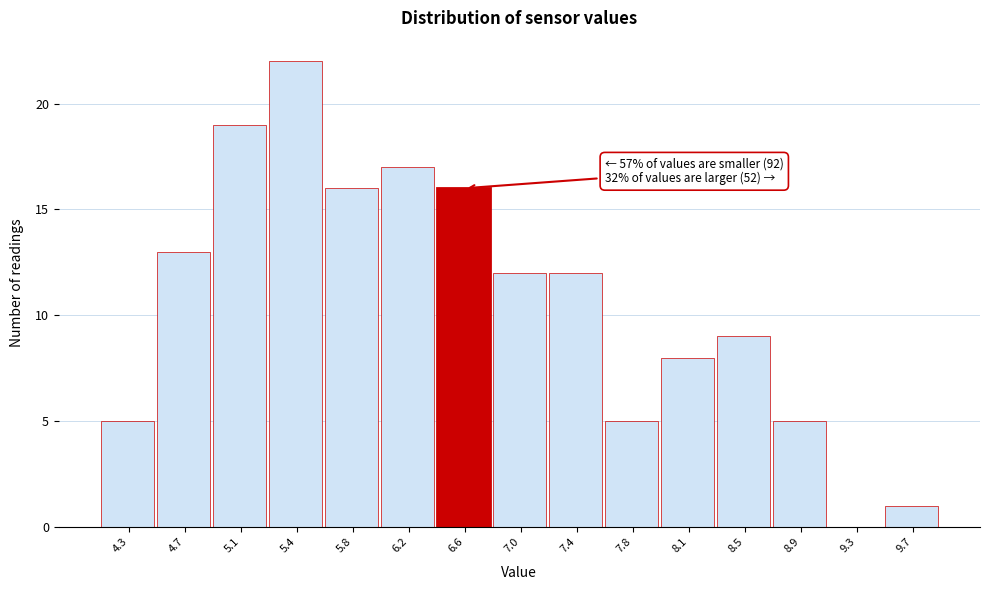

Which range on the x-axis has the tallest bar?

5.25 to 5.65